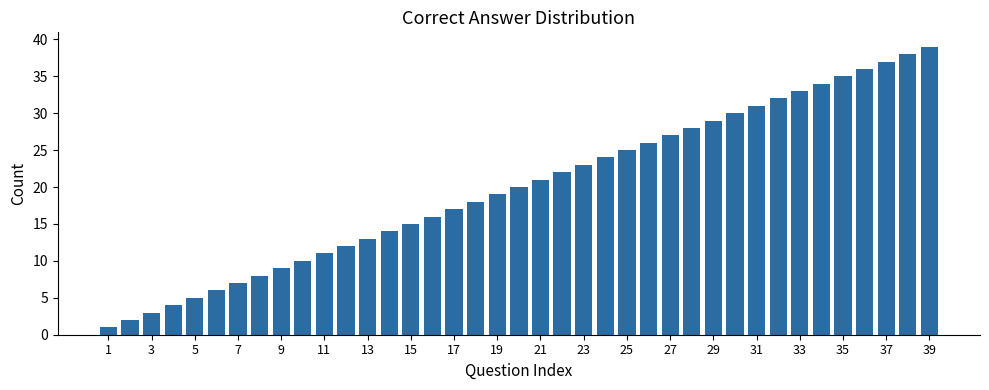

What is the difference between the second highest and minimum values?

37